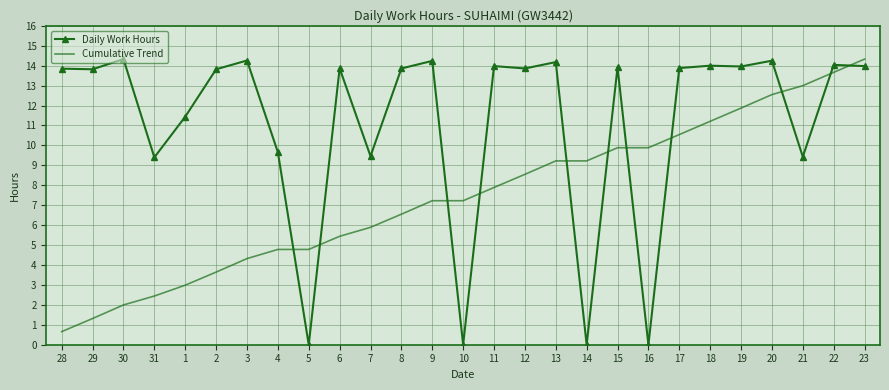

Which series has the widest spread of values?

Daily Work Hours